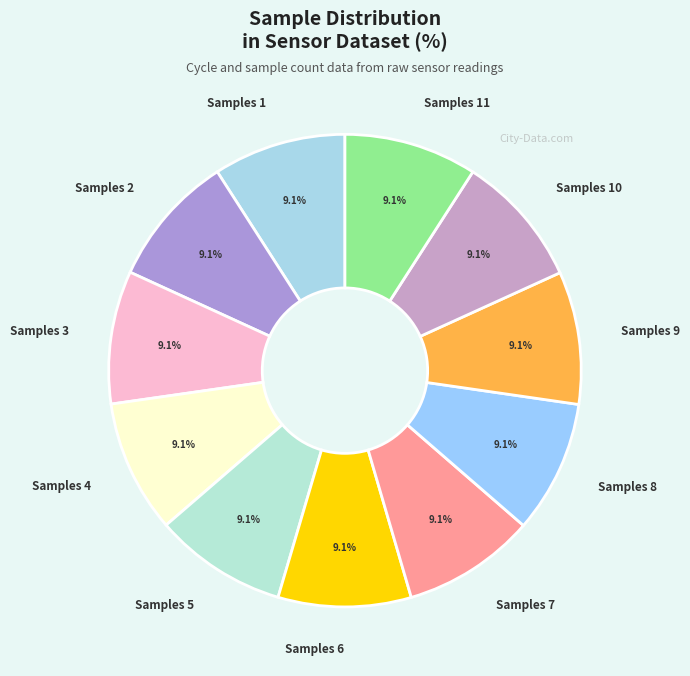

To the nearest percent, what is the average slice percentage?

9%